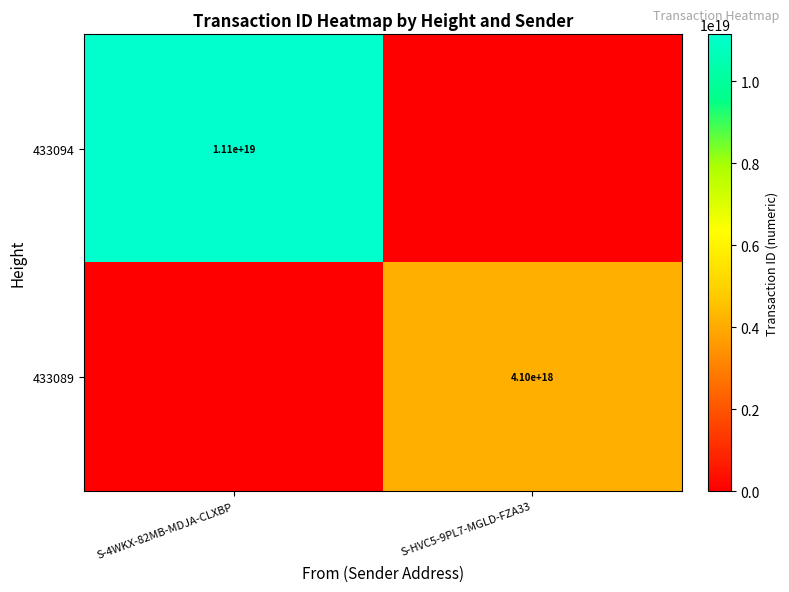

The value of 433094 at S-4WKX-82MB-MDJA-CLXBP is 7044014038294940672. True or false?

False